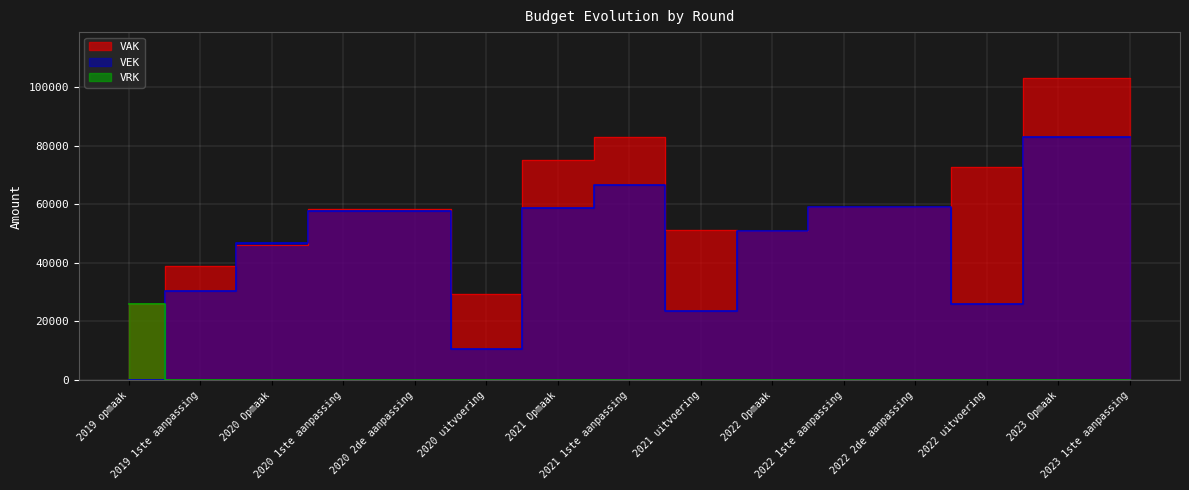

How many series are shown in this chart?

3